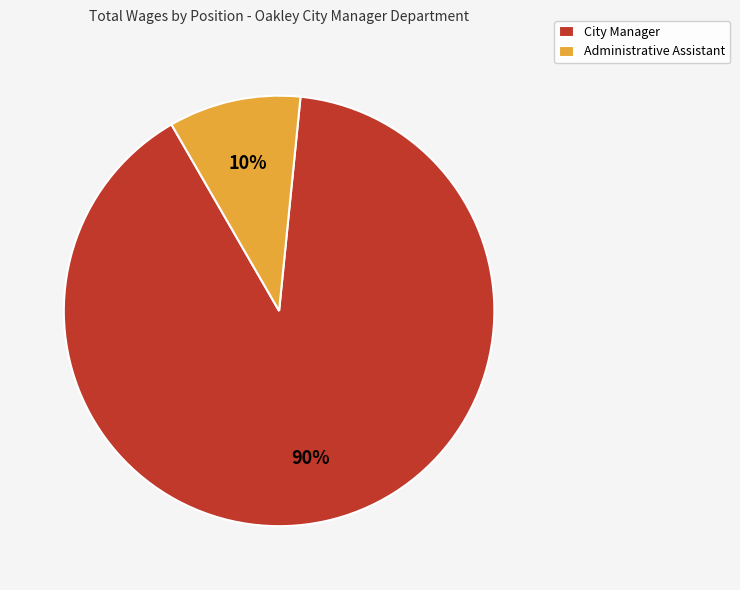

Is the sum of Administrative Assistant and City Manager greater than half?

Yes